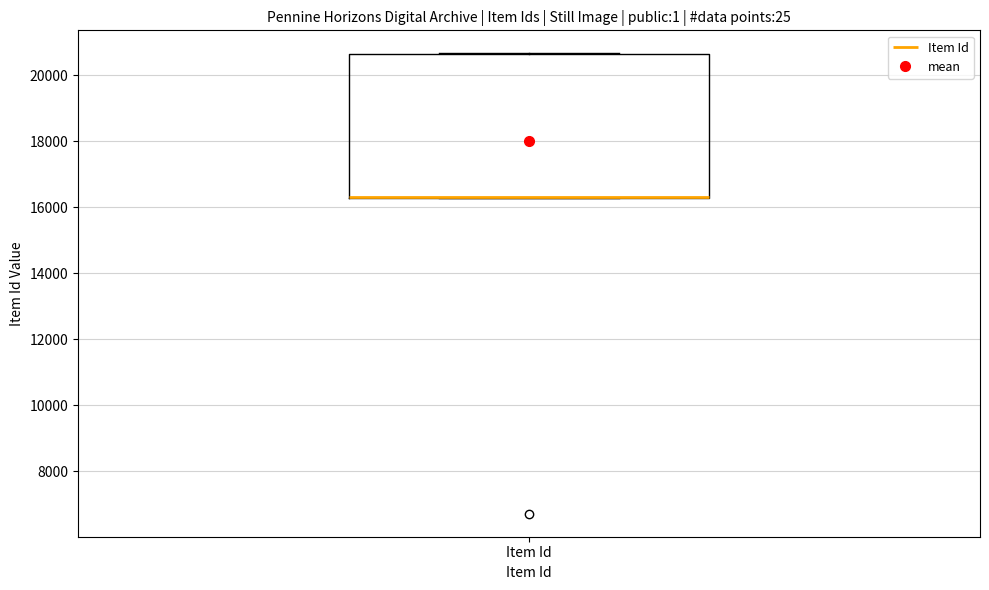

Where is the lower edge of the box for Item Id on the y-axis? The values are not printed on the chart, so give them approximately, as read against the axis.

16200